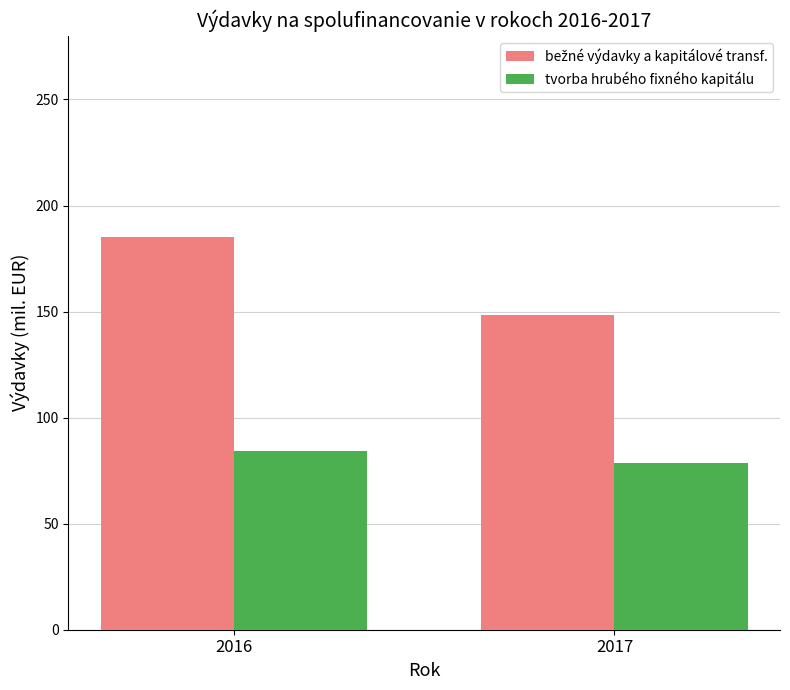

What is the difference between the maximum and minimum values in the tvorba hrubého fixného kapitálu series?

5.6